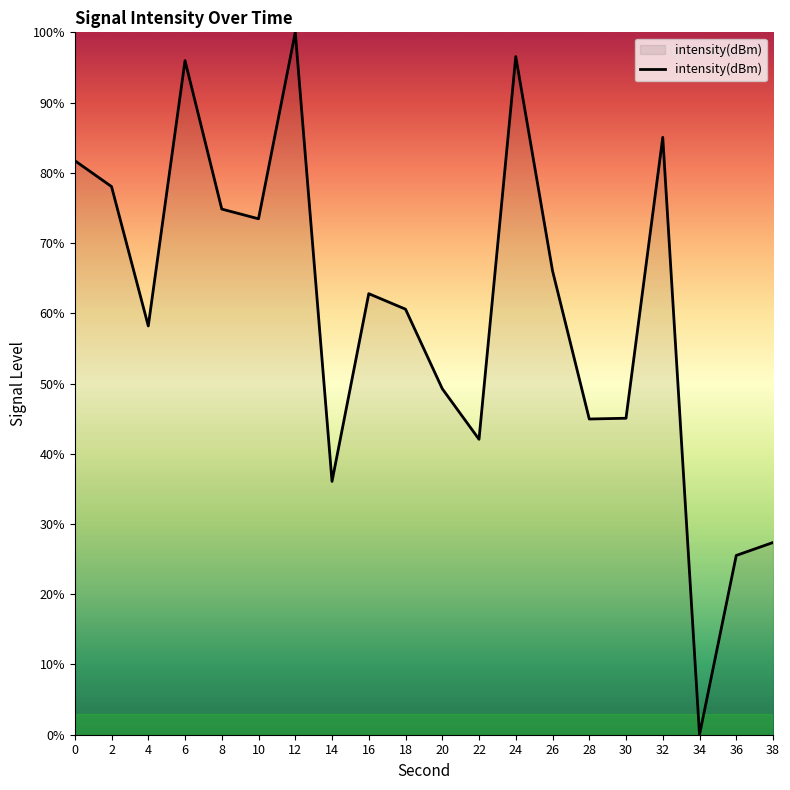

What is the maximum value shown in the chart?

100.0